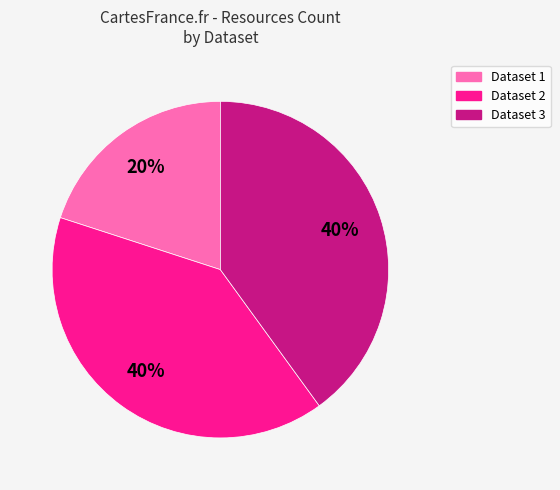

Count the number of slices in the pie.

3